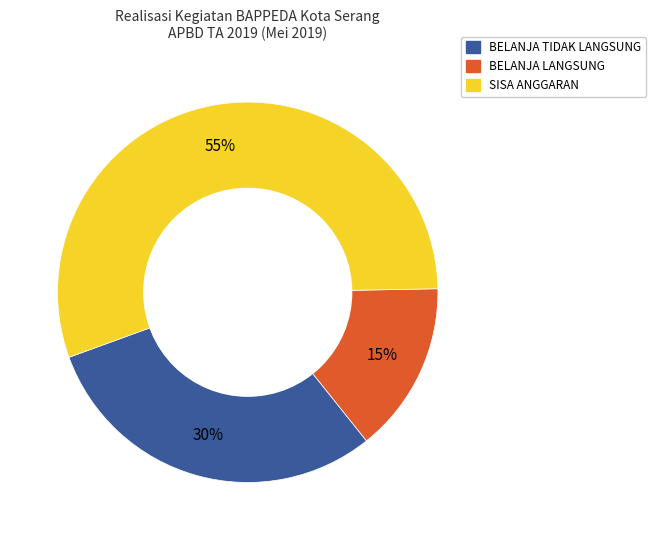

Which category has the biggest portion of the pie?

SISA ANGGARAN